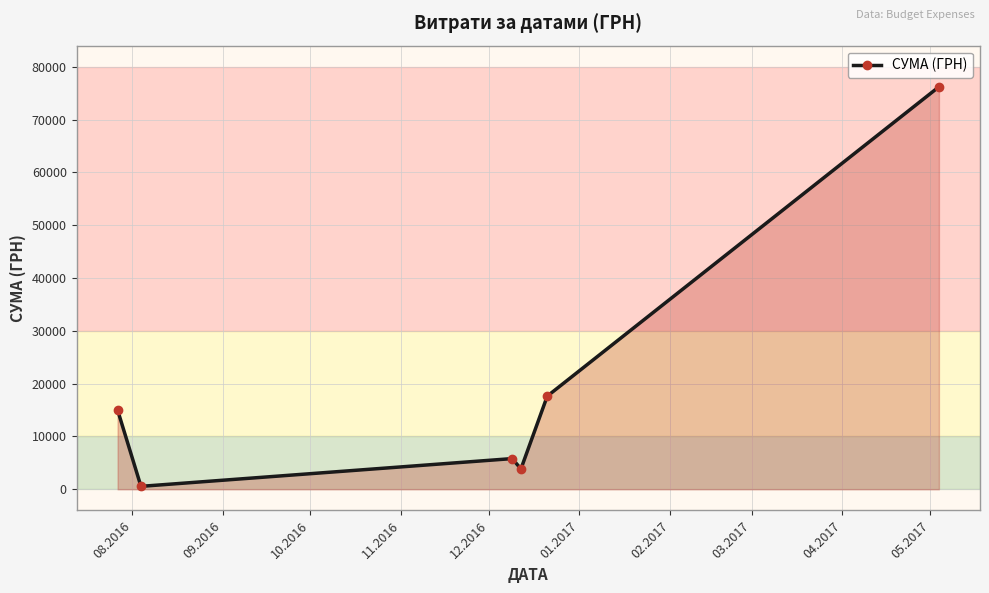

How many values are below 15026?

3